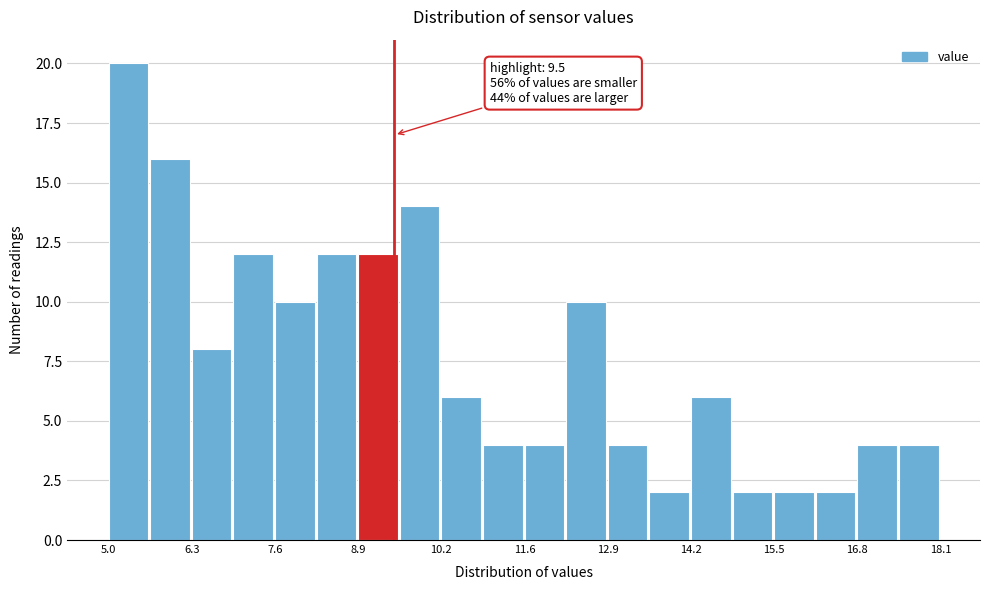

Read against the x-axis, roughly where is the centre of the tallest bar?

5.4